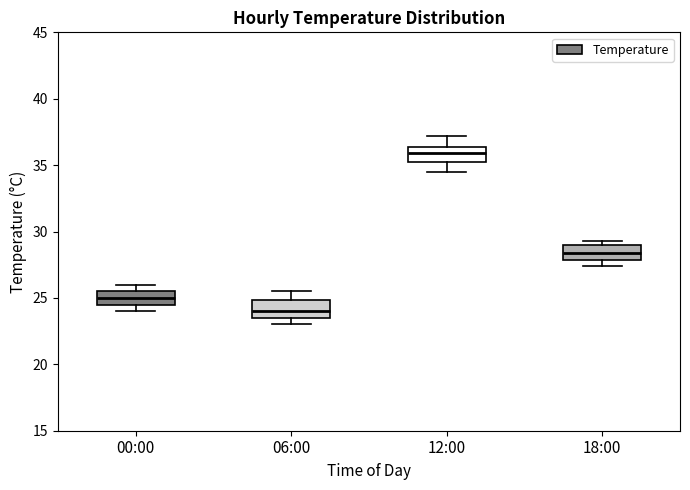

Which box's median line is the lowest?

06:00